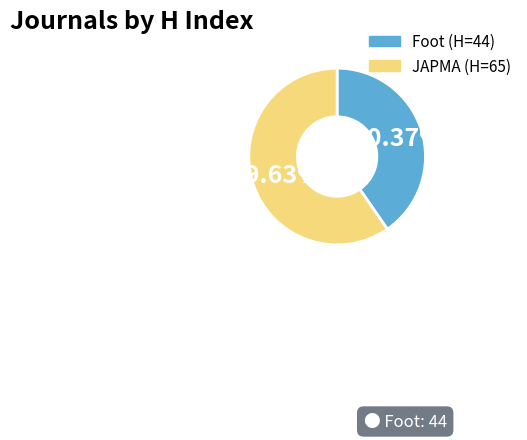

How many segments does this pie chart have?

2